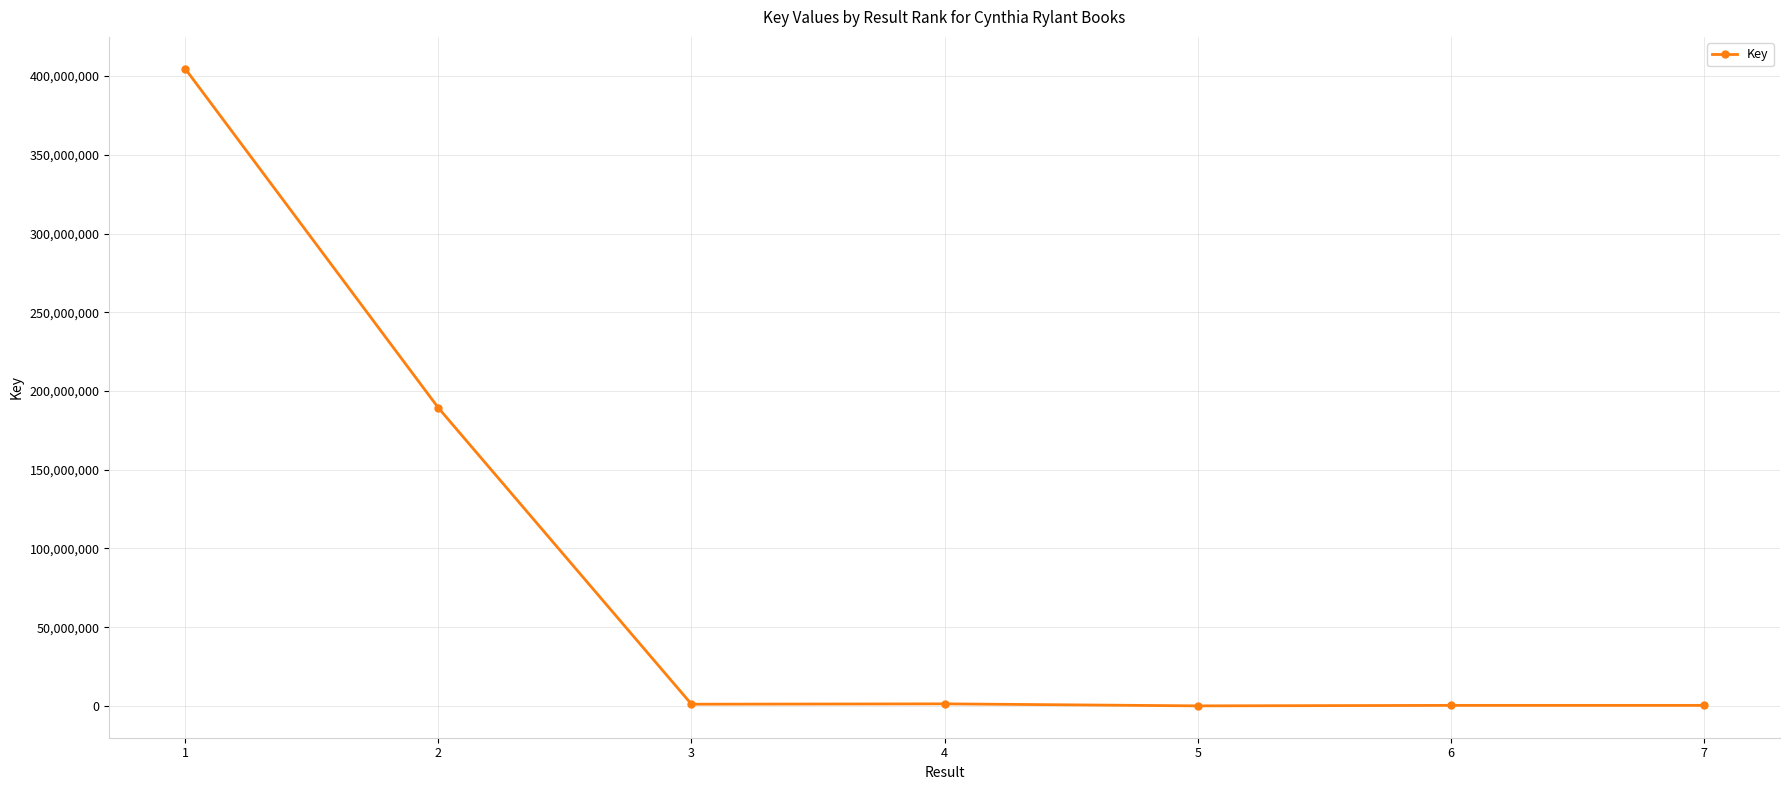

At which label is the value closest to 202330533?

2